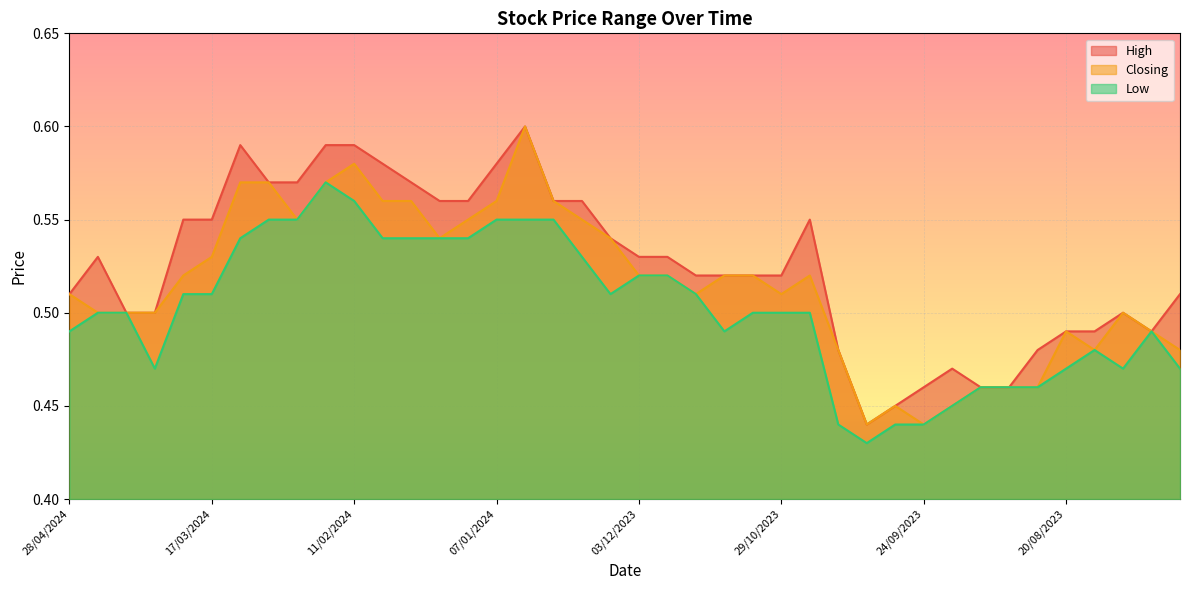

Rank the series by their maximum value, from highest to lowest.

High, Closing, Low